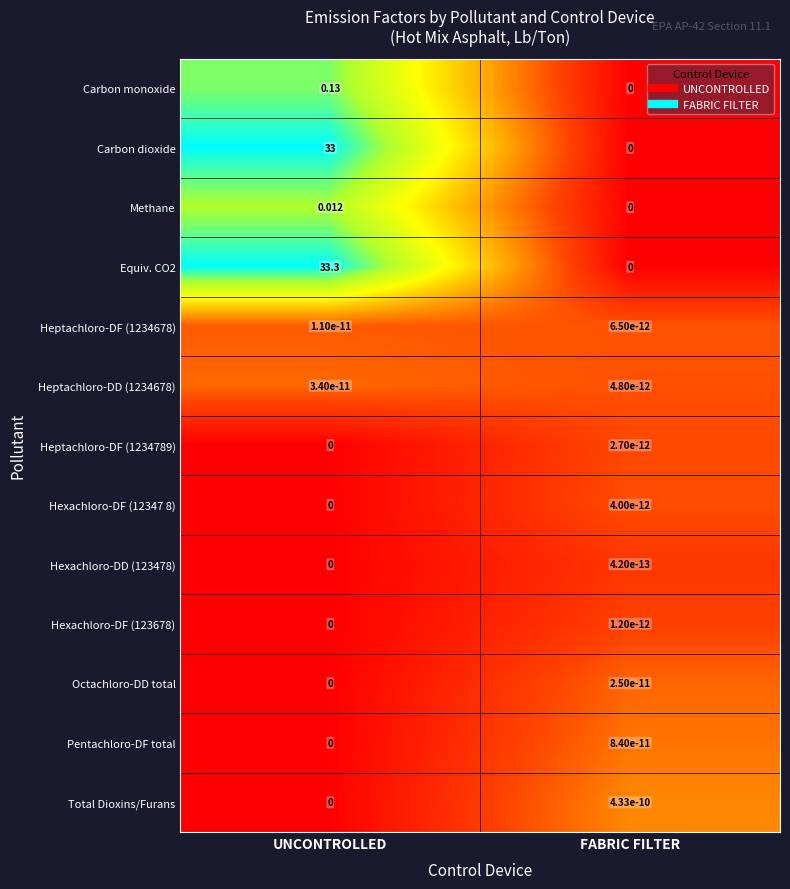

Where is Methane nearest to the value 0?

FABRIC FILTER